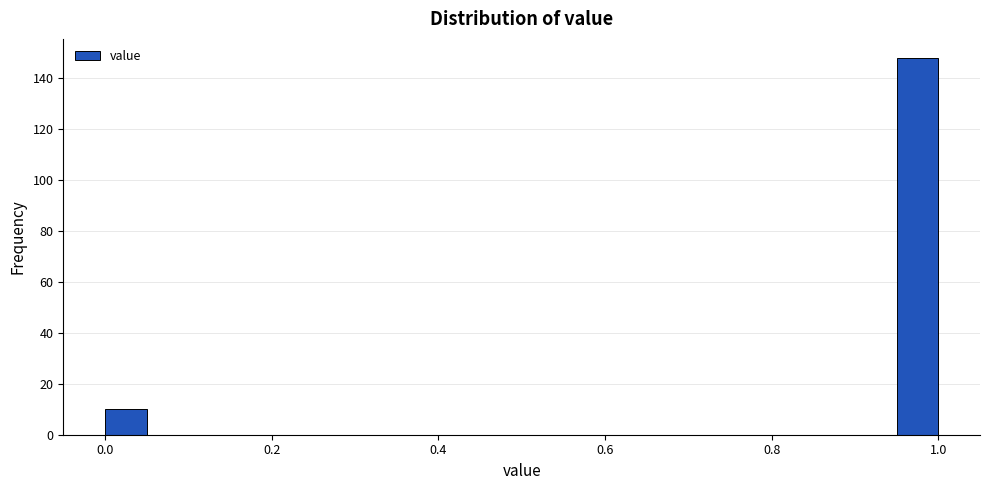

Read against the x-axis, roughly where is the centre of the tallest bar?

0.98